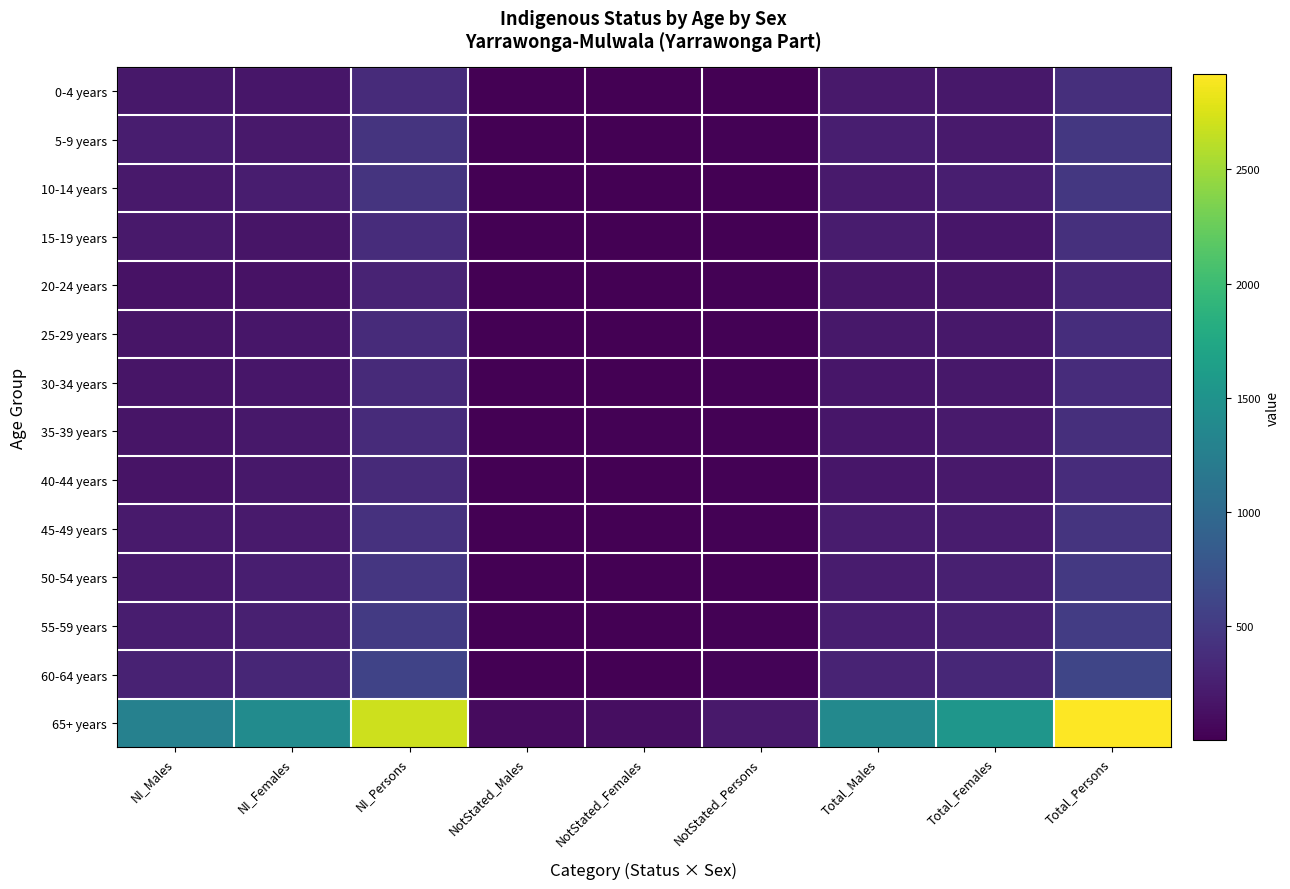

At Total_Females, list the series in order from smallest to largest.

20-24 years, 15-19 years, 30-34 years, 0-4 years, 25-29 years, 40-44 years, 35-39 years, 5-9 years, 45-49 years, 10-14 years, 50-54 years, 55-59 years, 60-64 years, 65+ years